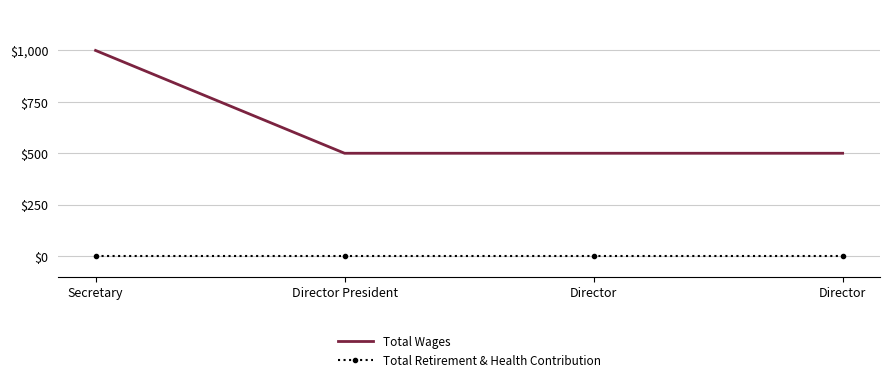

Which series has the largest range (max minus min)?

Total Wages